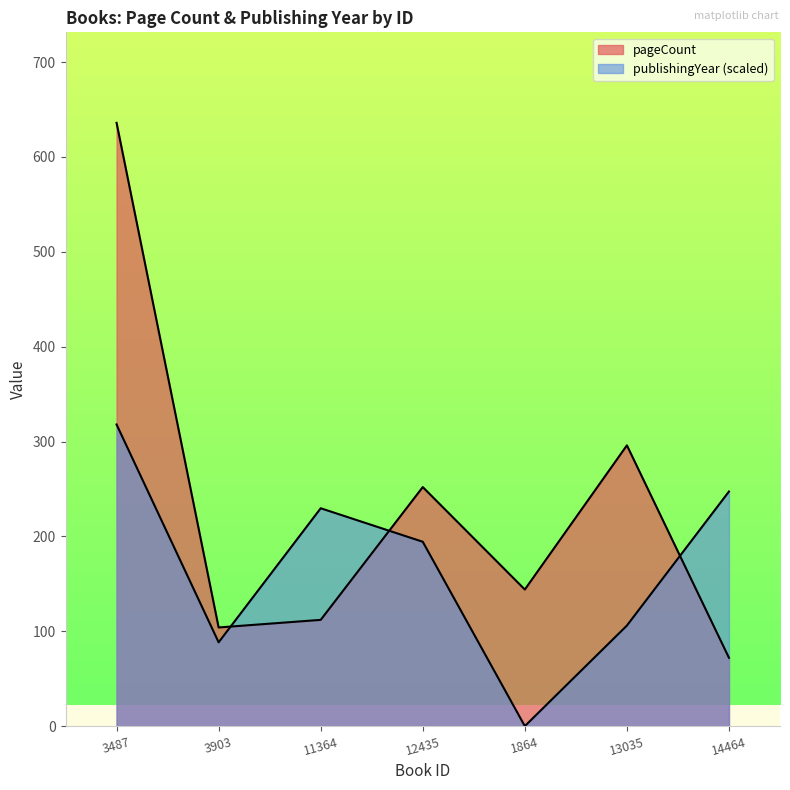

List the series in order of their overall mean, lowest first.

publishingYear, pageCount